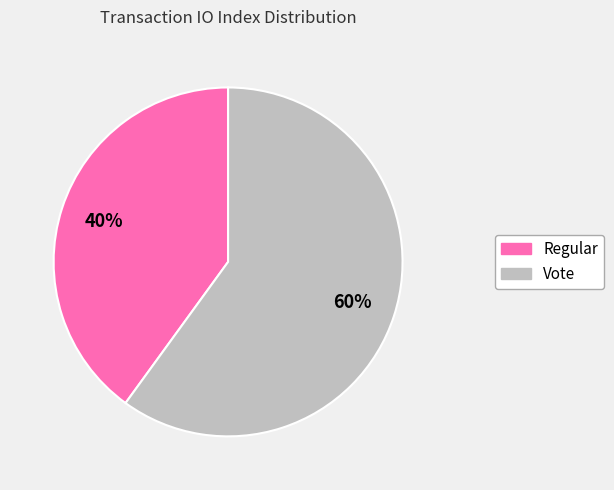

How many slices are in this pie chart?

2